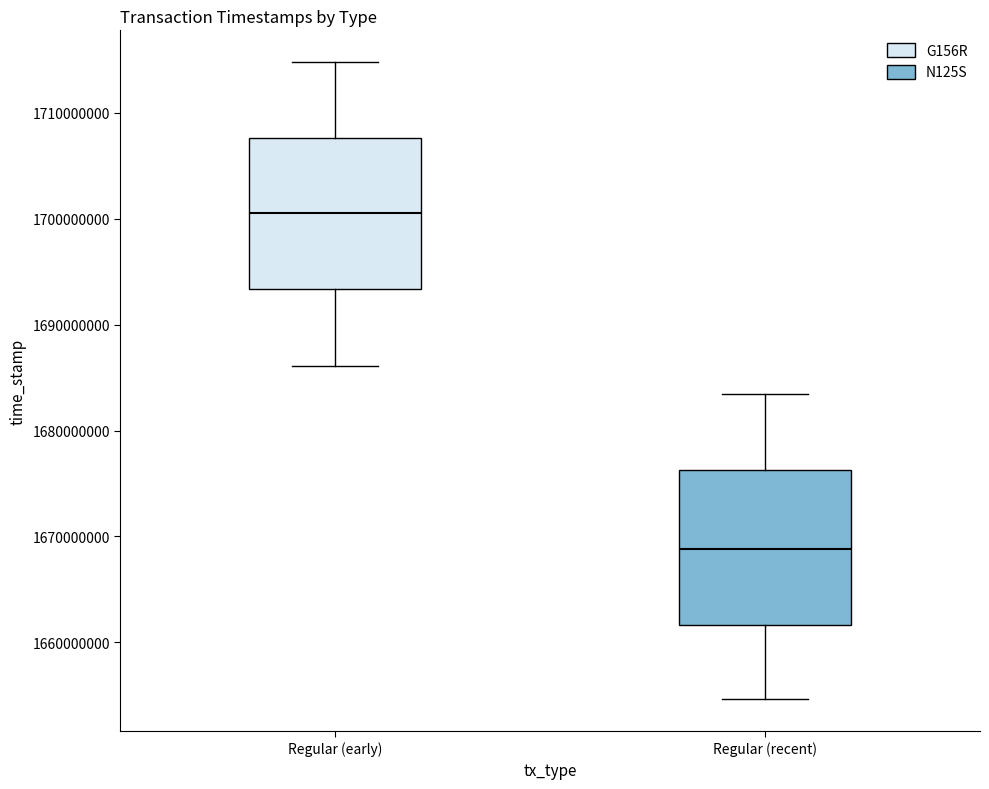

Which box's median line is the highest?

Regular (early)